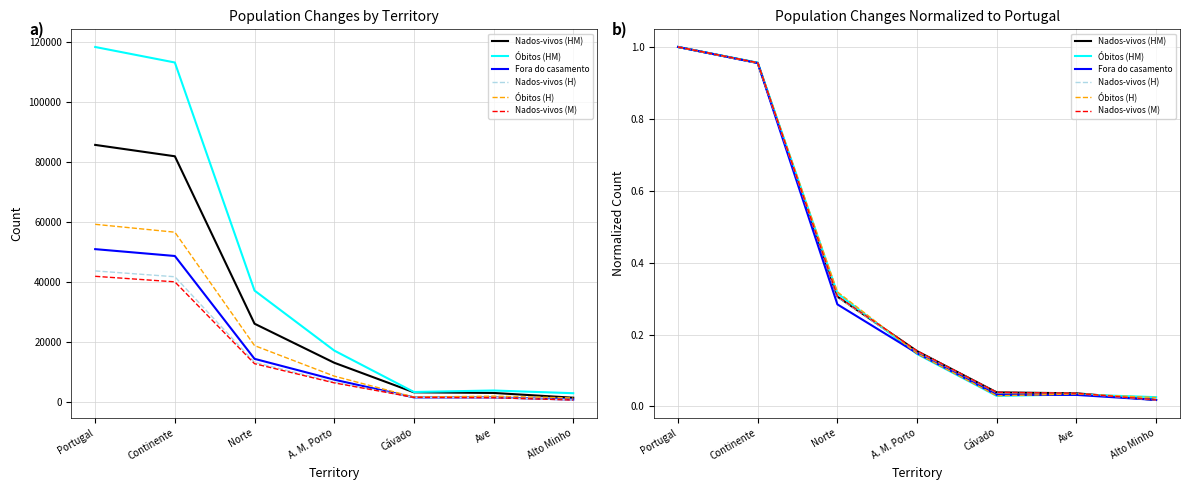

What position from the left is Norte?

3